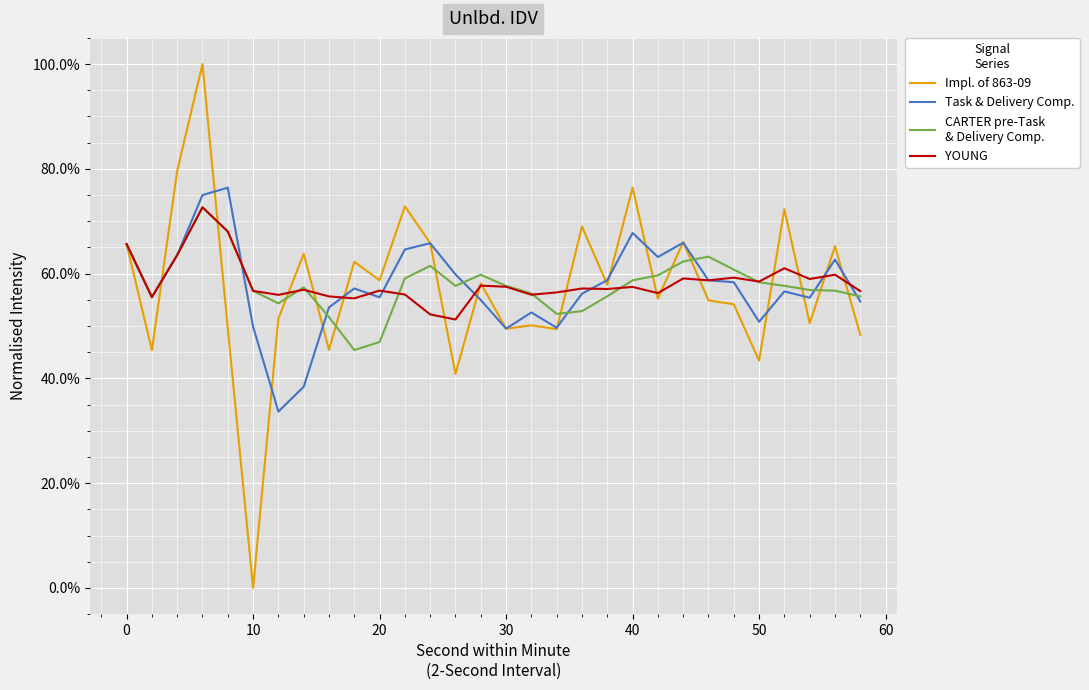

Is this an area chart (filled region under the line)?

No